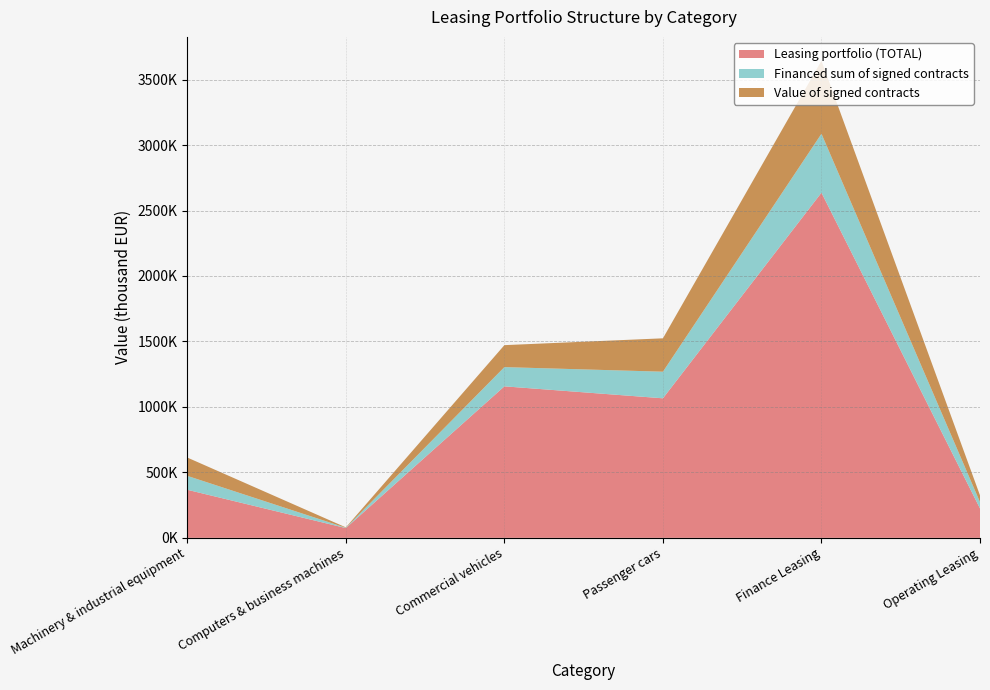

Reading left to right, extract all data points from this chart.

Leasing portfolio (TOTAL): Machinery & industrial equipment=366985.3	Computers & business machines=74532.1	Commercial vehicles=1157101.0	Passenger cars=1065734.3	Finance Leasing=2636117.0	Operating Leasing=224471.0
Financed sum of signed contracts: Machinery & industrial equipment=106332.3	Computers & business machines=2379.3	Commercial vehicles=146870.2	Passenger cars=203227.9	Finance Leasing=450139.2	Operating Leasing=48266.5
Value of signed contracts: Machinery & industrial equipment=139834.5	Computers & business machines=2957.1	Commercial vehicles=167753.8	Passenger cars=254953.7	Finance Leasing=557638.3	Operating Leasing=51536.6